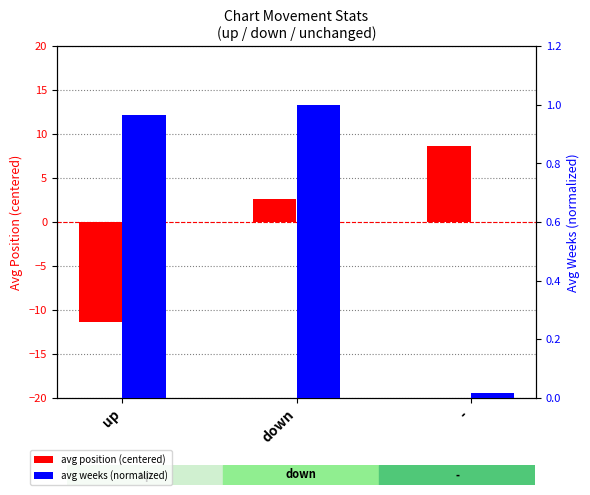

What are all the series names shown in the legend?

avg position (centered), avg weeks (normalized)